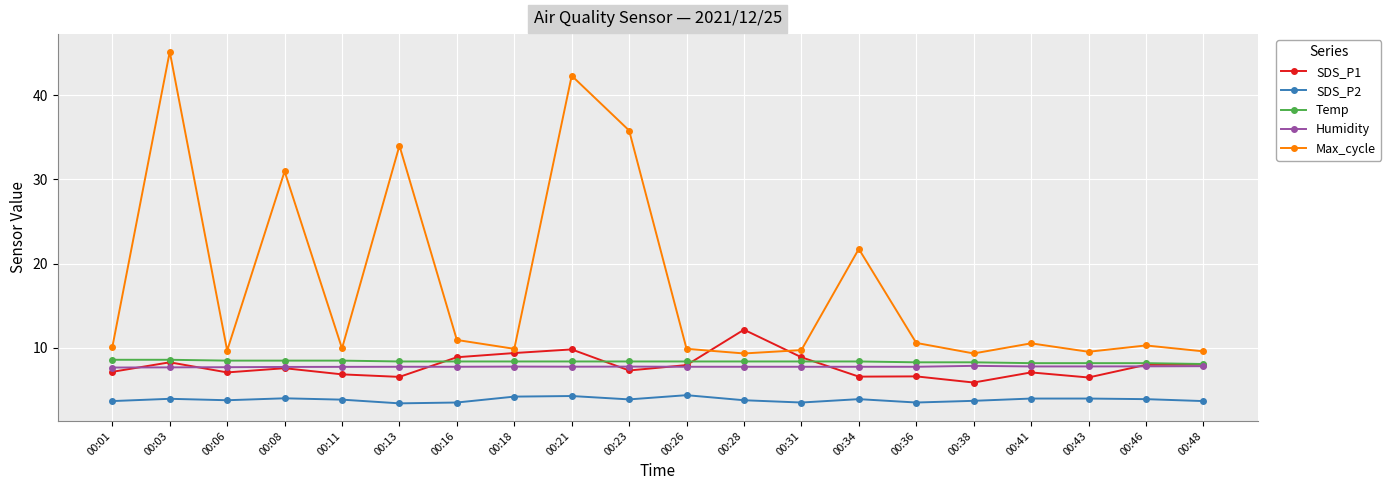

Rank the series by their maximum value, from lowest to highest.

SDS_P2, Humidity, Temp, SDS_P1, Max_cycle